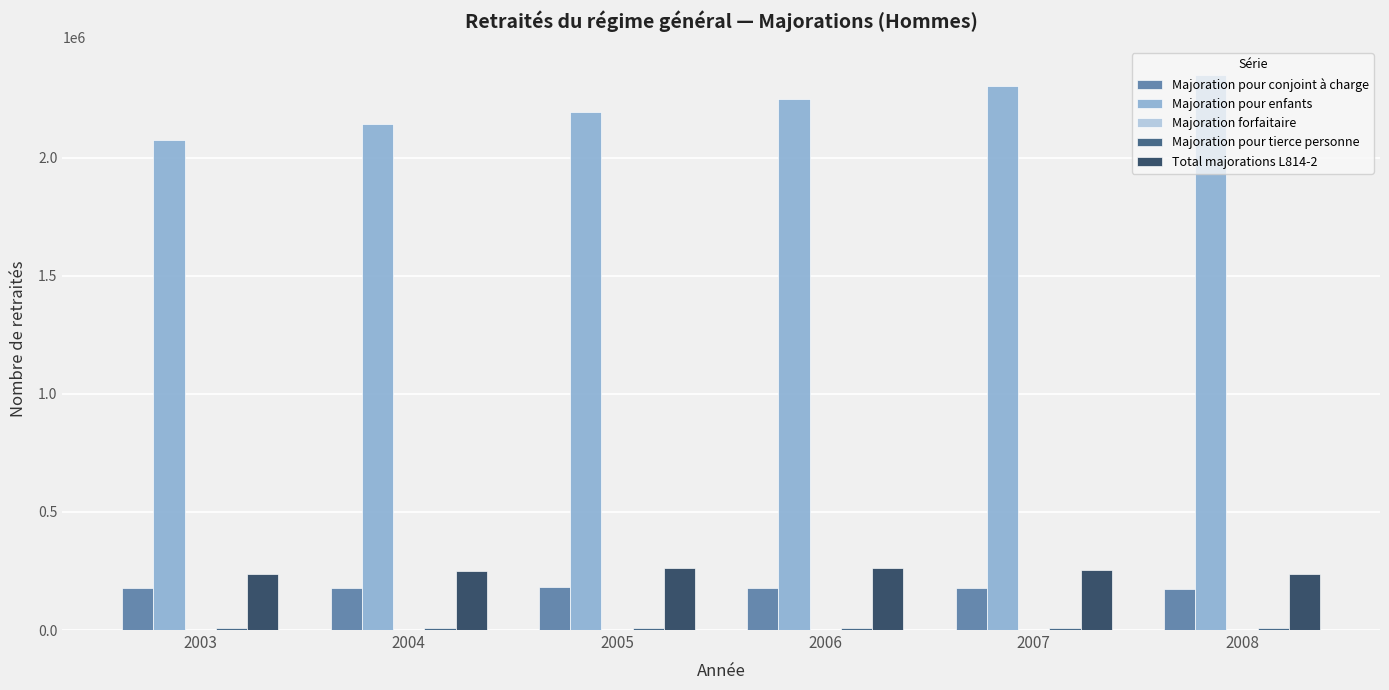

Are the bars grouped side by side (vs. stacked)?

Yes